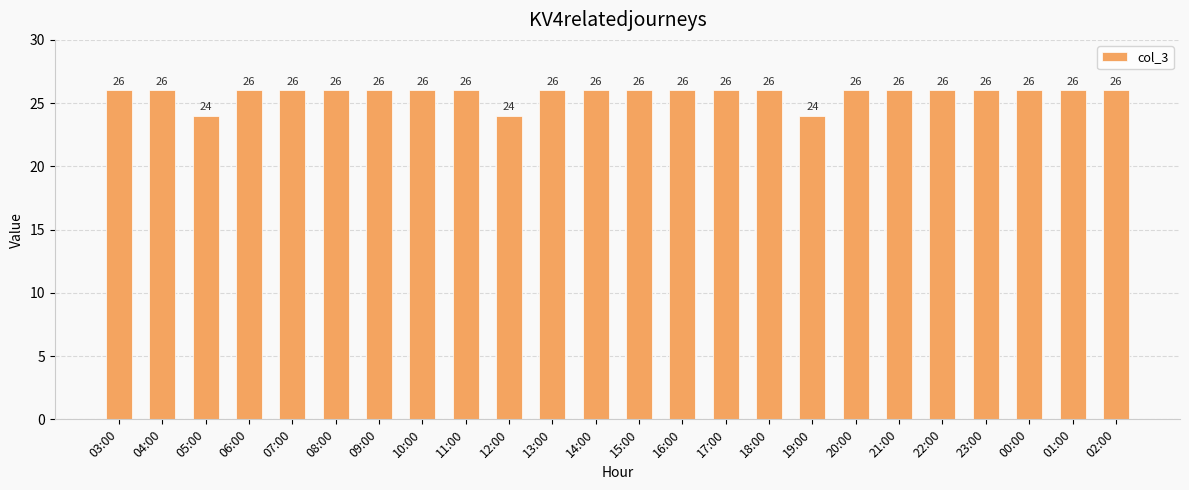

What is the sum of all values?

618